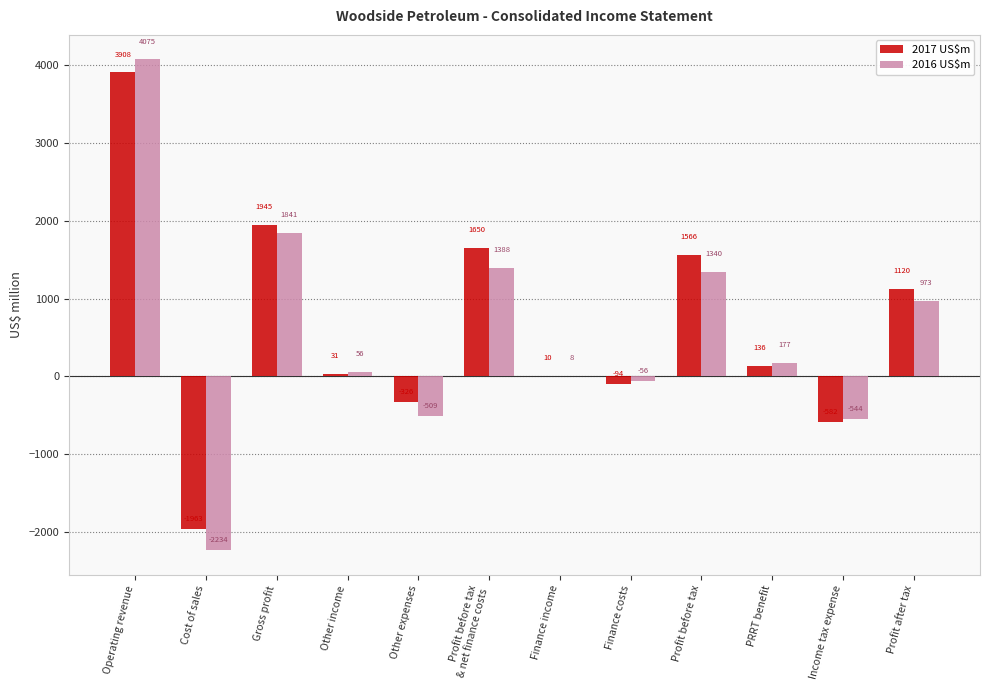

Reading left to right, extract all data points from this chart.

2017 US$m: Operating revenue=3908	Cost of sales=-1963	Gross profit=1945	Other income=31	Other expenses=-326	Profit before tax
& net finance costs=1650	Finance income=10	Finance costs=-94	Profit before tax=1566	PRRT benefit=136	Income tax expense=-582	Profit after tax=1120
2016 US$m: Operating revenue=4075	Cost of sales=-2234	Gross profit=1841	Other income=56	Other expenses=-509	Profit before tax
& net finance costs=1388	Finance income=8	Finance costs=-56	Profit before tax=1340	PRRT benefit=177	Income tax expense=-544	Profit after tax=973